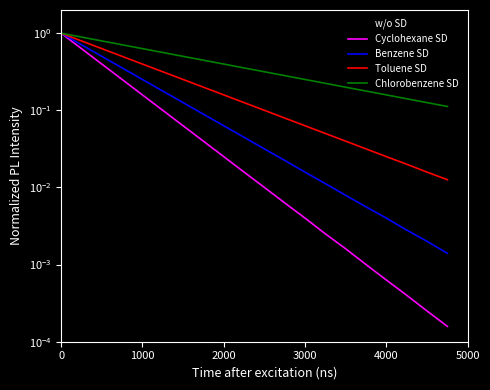

The Benzene SD series shows 0.0 at 17. True or false?

False